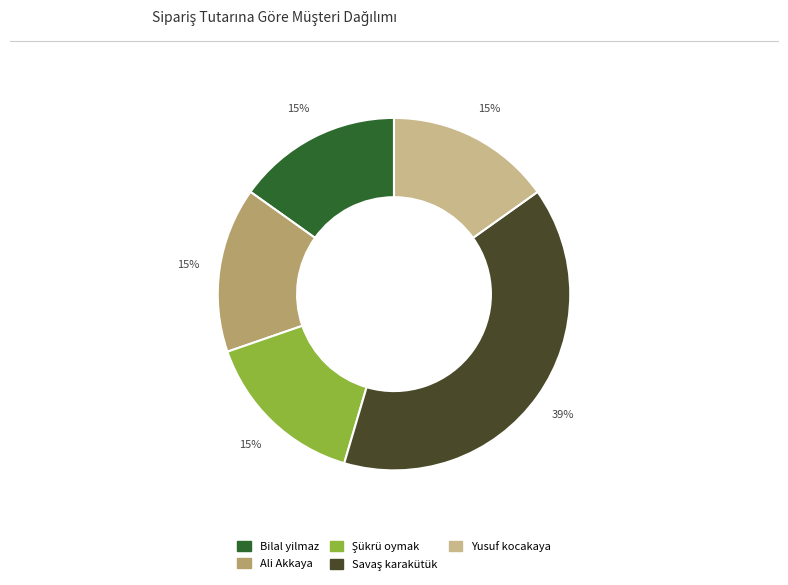

Approximately how many times larger is the value at Yusuf kocakaya compared to Bilal yilmaz?

1.0